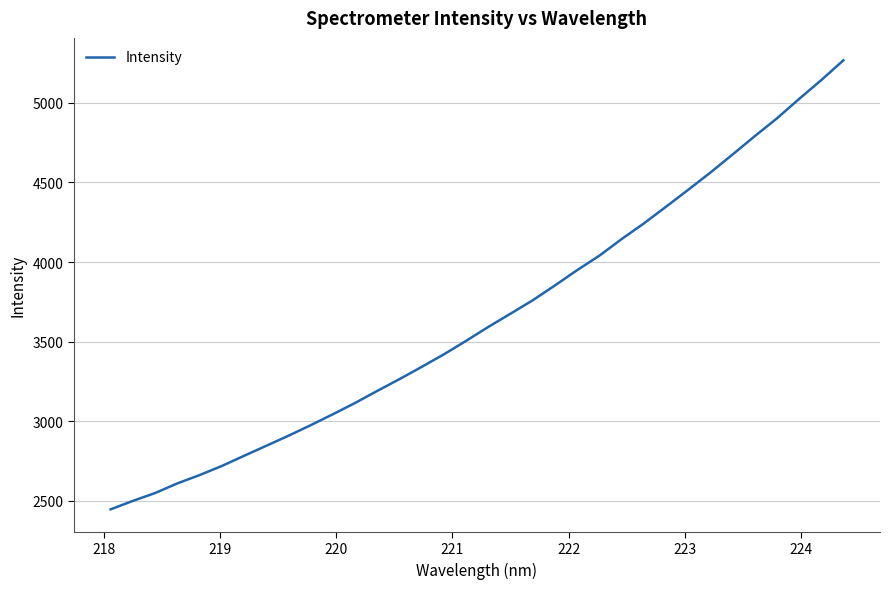

True or false: the data has more than 0 interior local peaks.

False